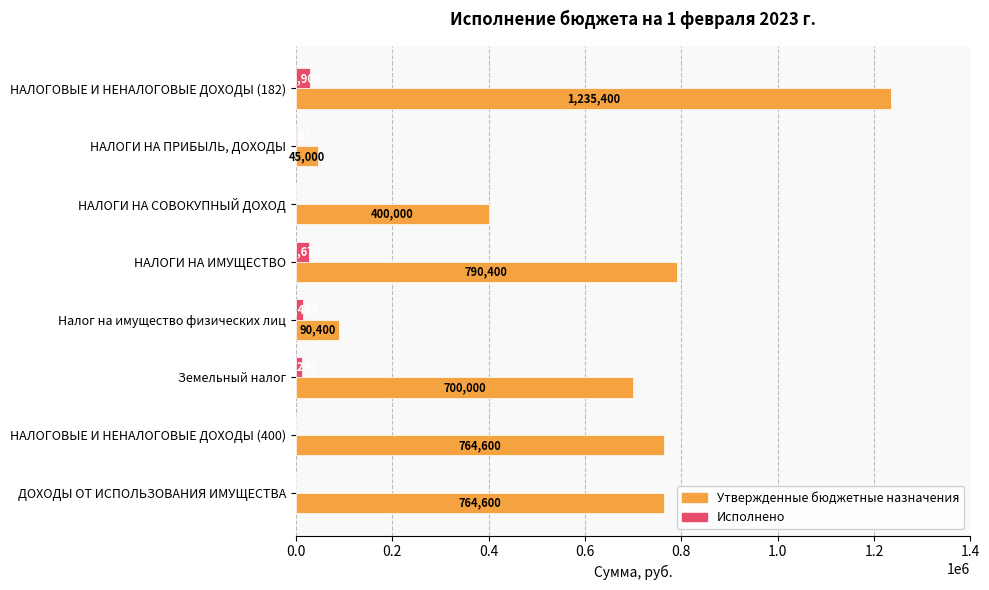

What are all the series names shown in the legend?

Утвержденные бюджетные назначения, Исполнено